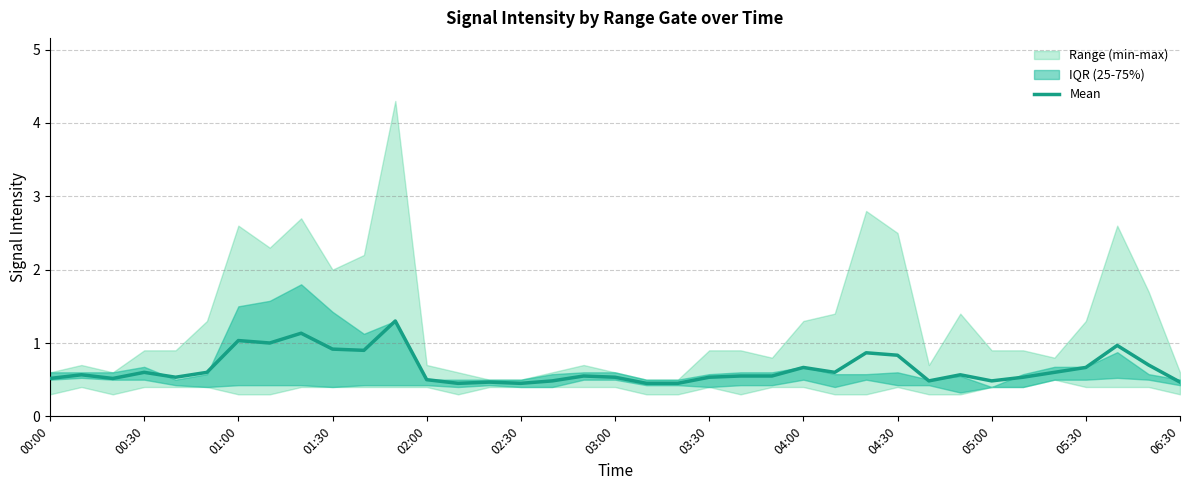

What is the smallest value displayed?

0.5